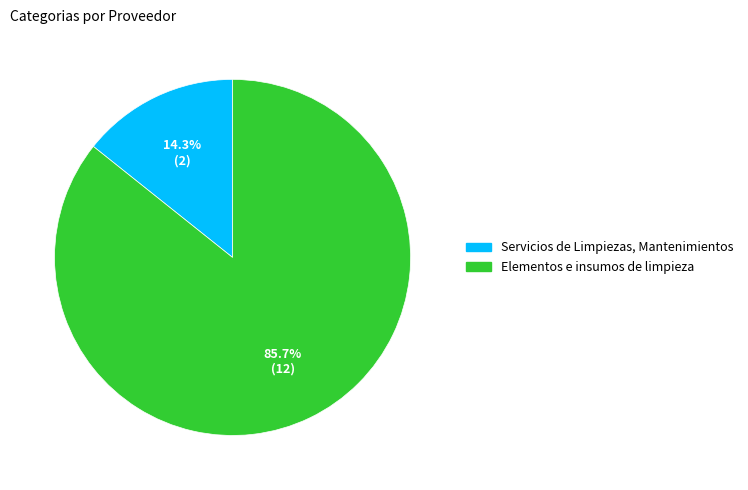

Approximately how many times larger is the value at Elementos e insumos de limpieza compared to Servicios de Limpiezas, Mantenimientos?

6.0